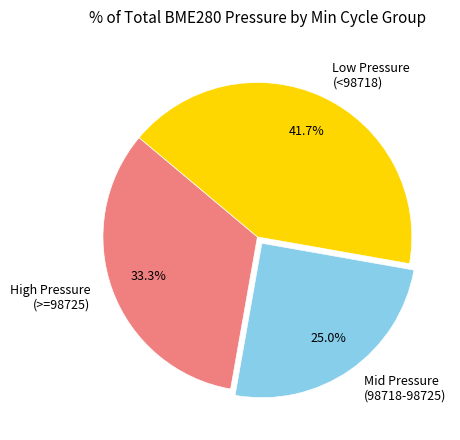

Does Mid Pressure (98718-98725) represent more than half of the total?

No